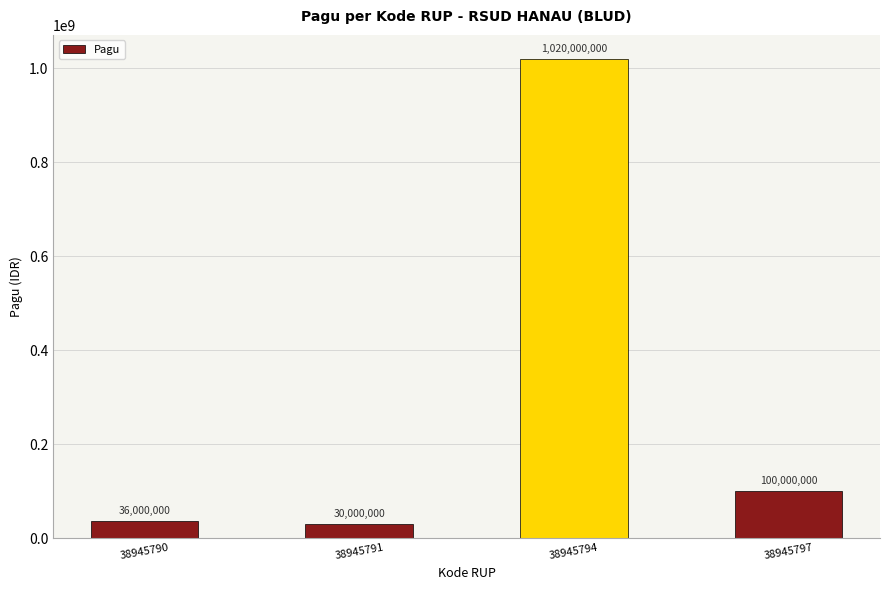

Rank the categories by value from highest to lowest.

38945794, 38945797, 38945790, 38945791